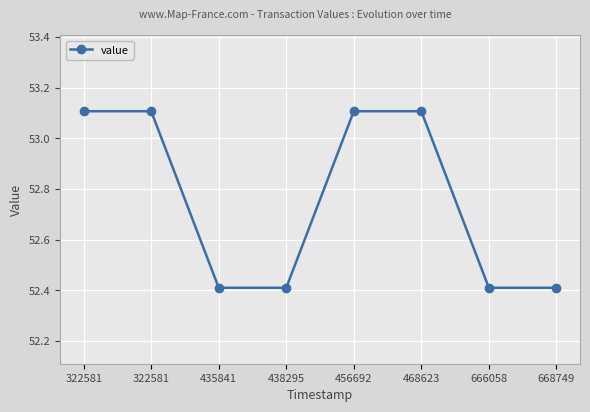

Where is the data nearest to the value 52?

435841